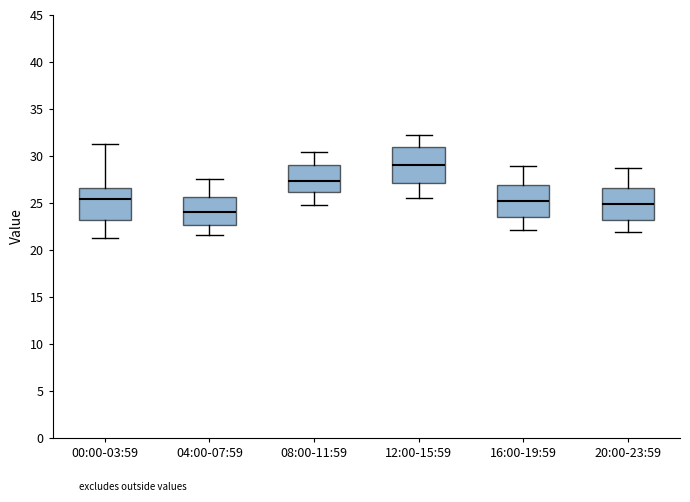

Which box has the highest median line?

12:00-15:59